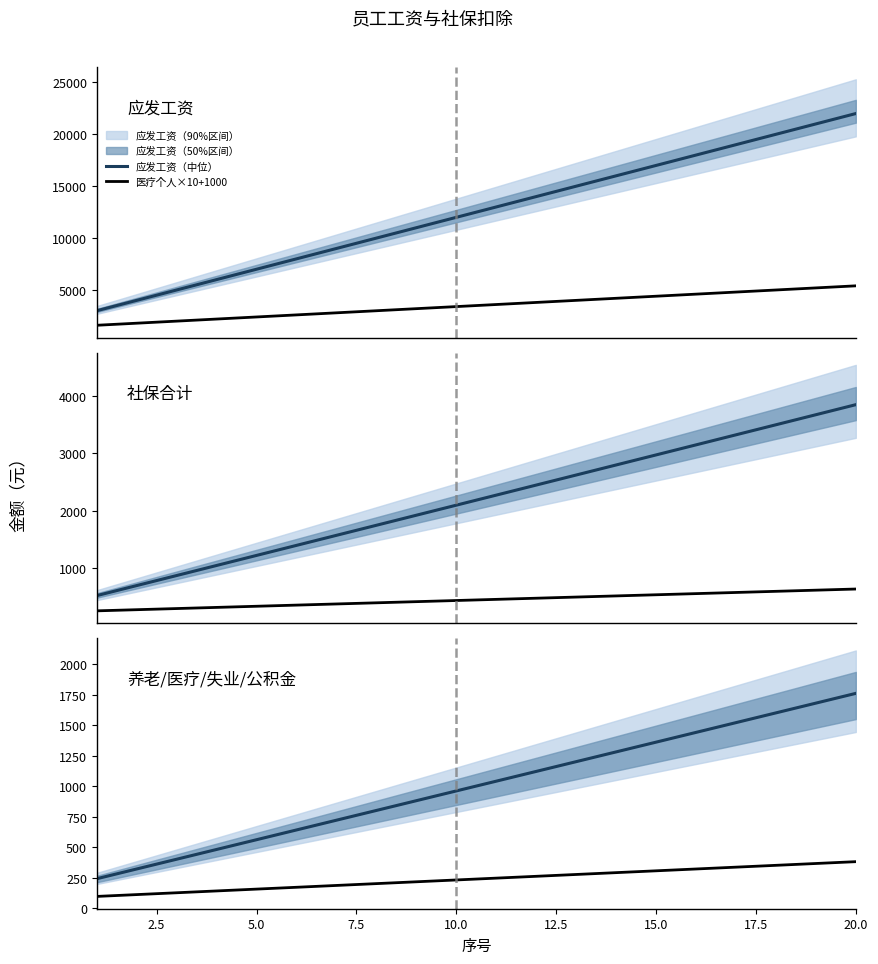

Which series has the largest total across all categories?

应发工资（中位）